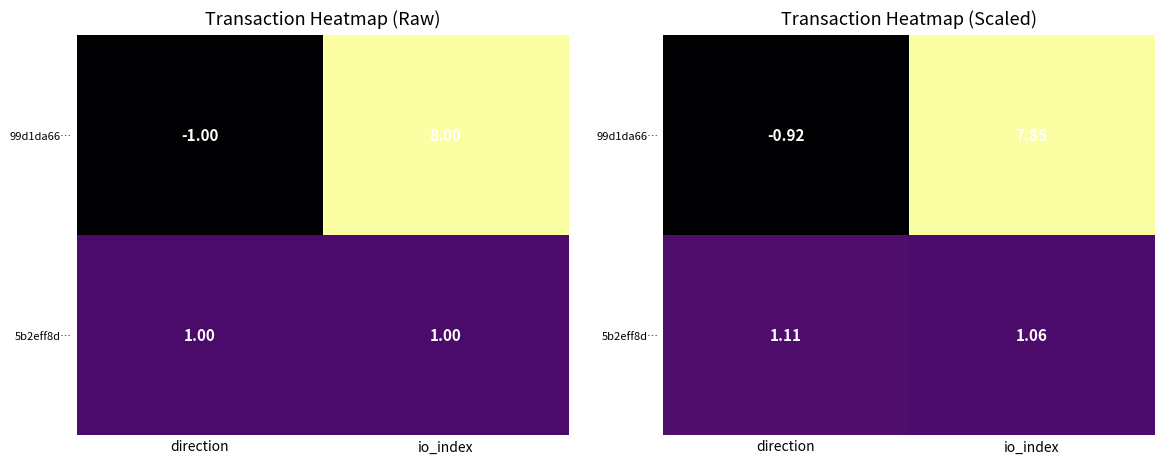

Rank the series by their maximum value, from lowest to highest.

5b2eff8d…, 99d1da66…